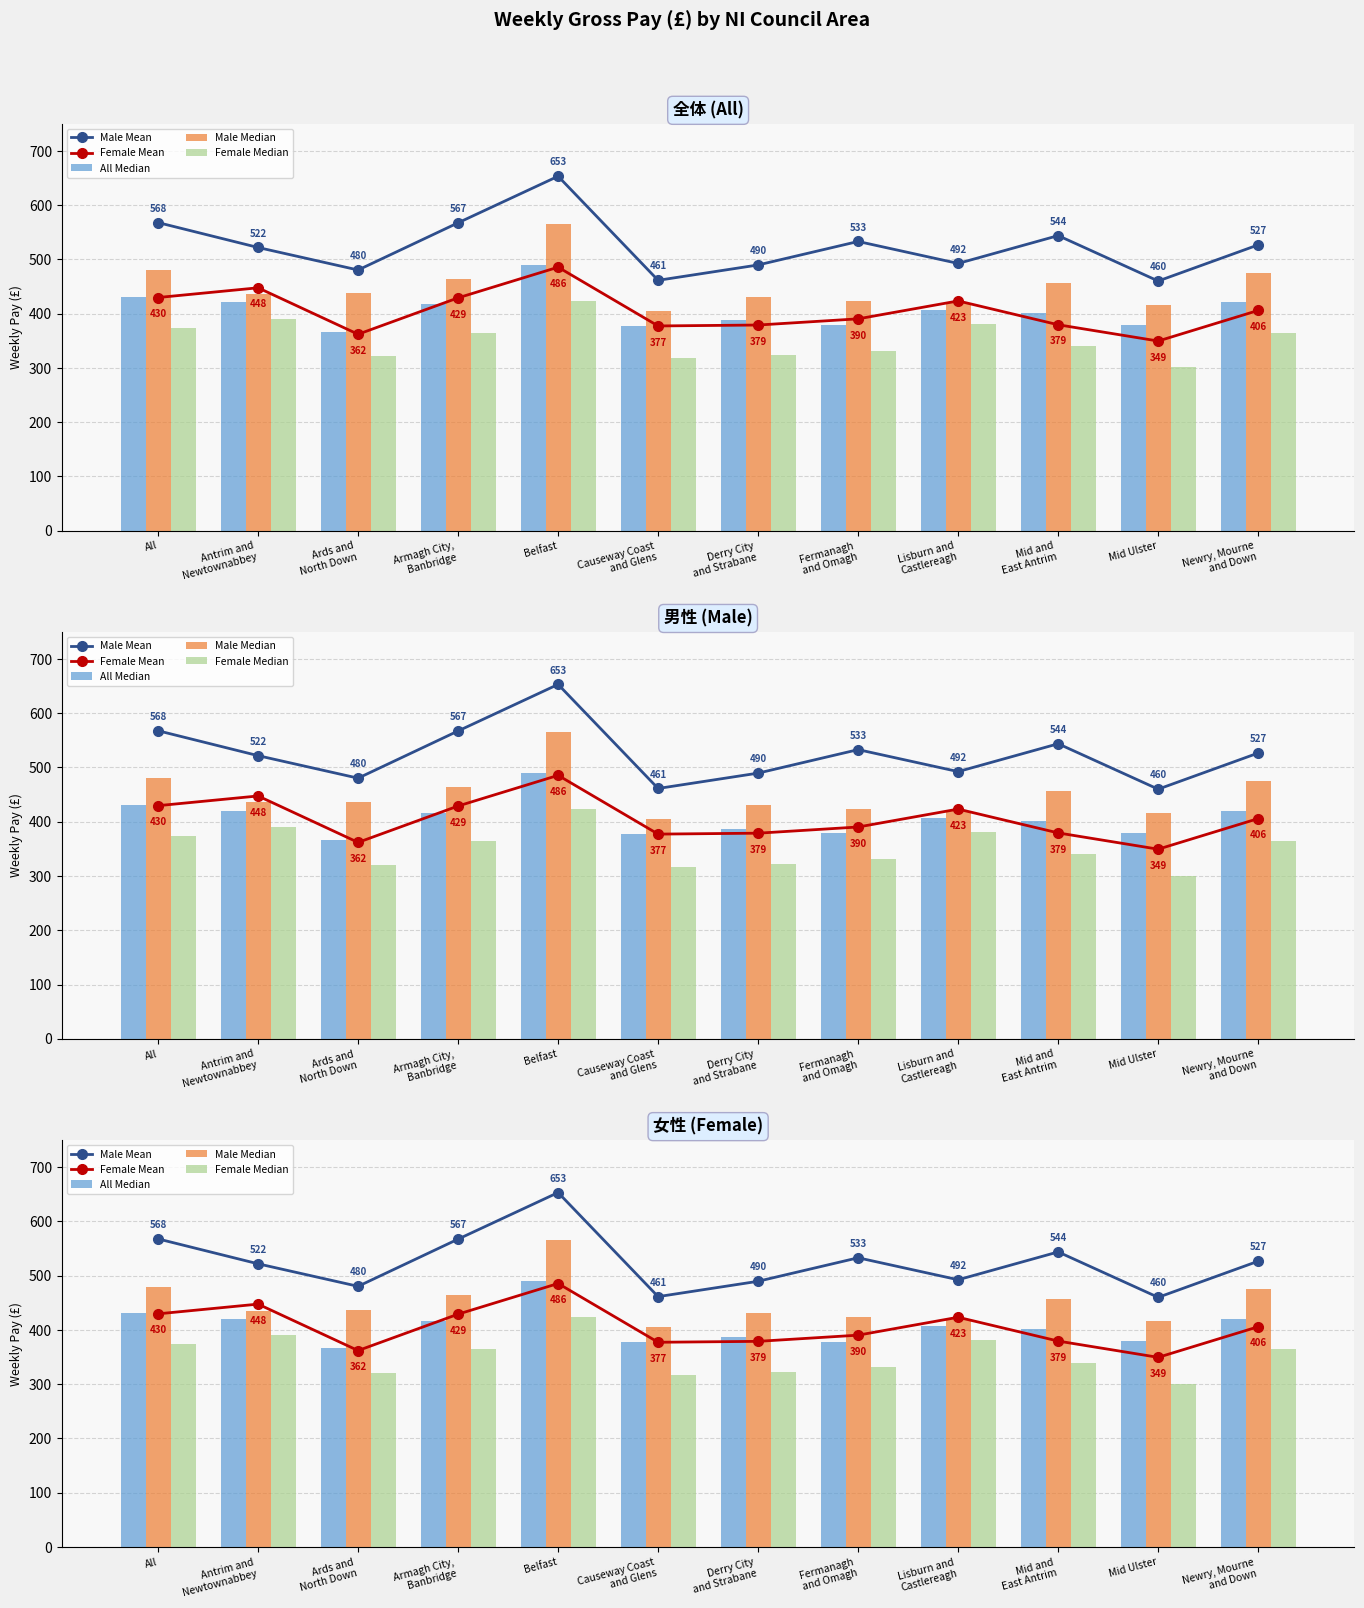

What is the value of the Female Median bar at the 6th from the left?

317.3